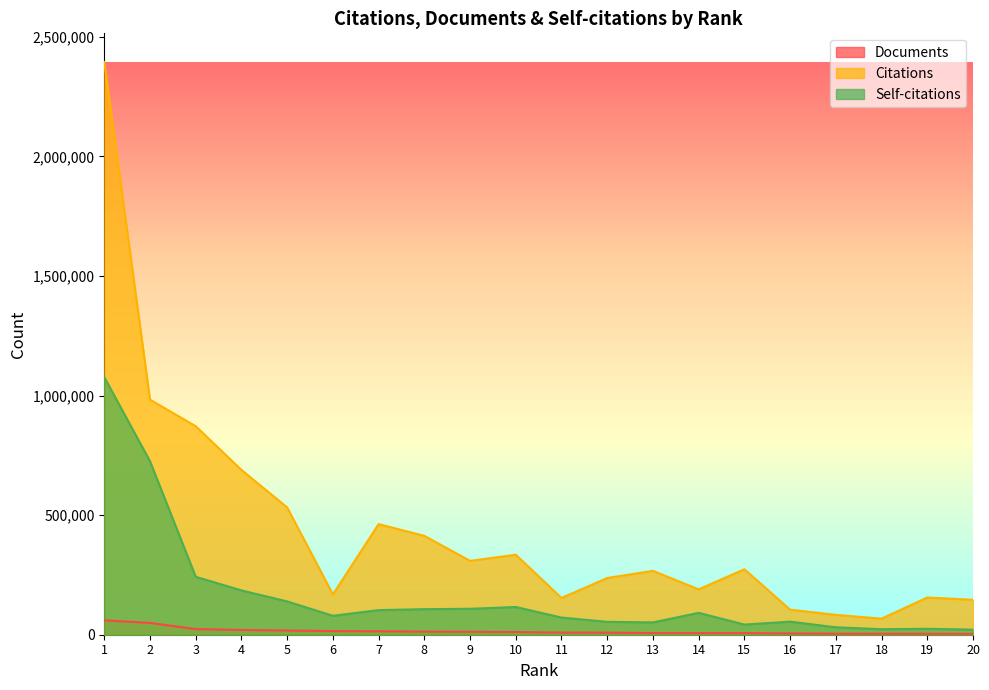

At 10, list the series in order from smallest to largest.

Documents, Self-citations, Citations